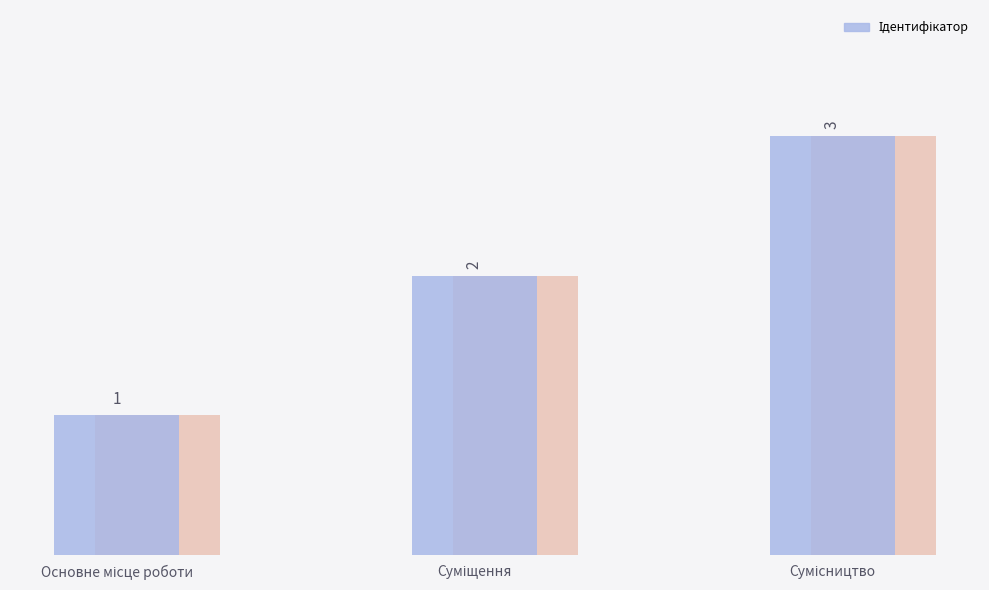

What is the value of the 3rd bar from the left?

3